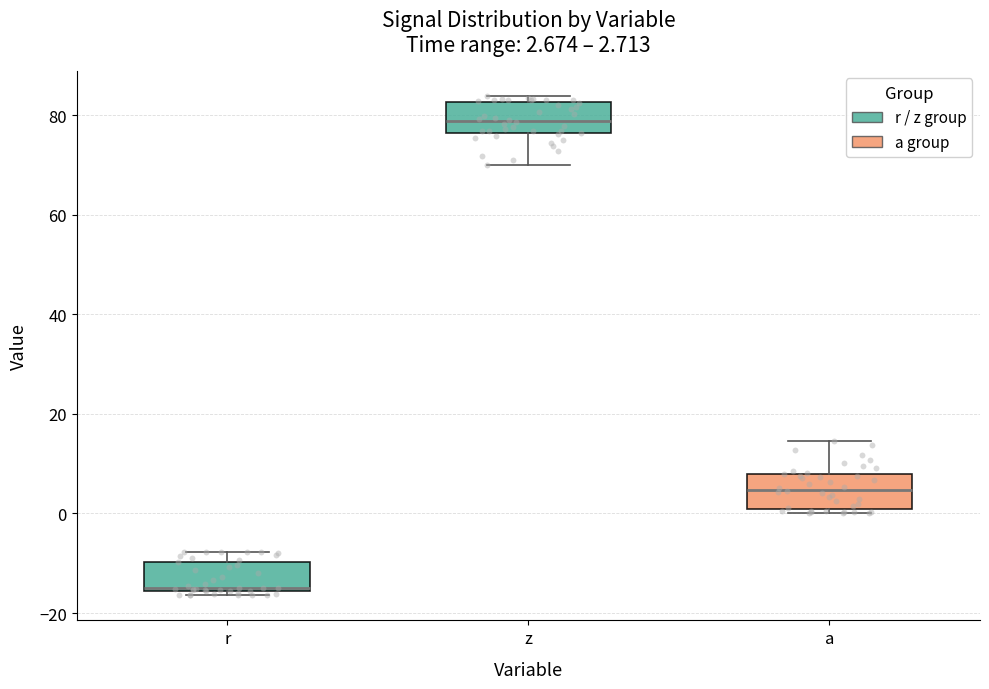

Which box has the highest median line?

z